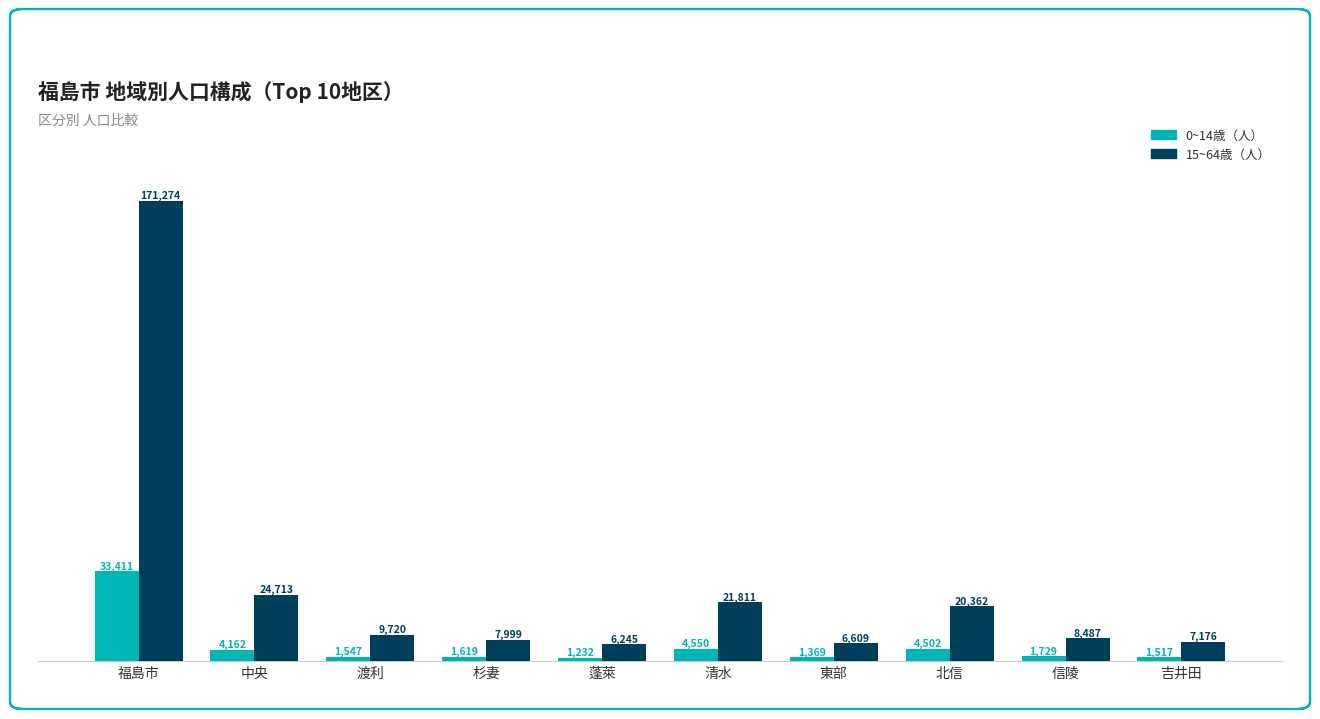

The value of 0~14歳（人） at 福島市 is 20273. True or false?

False